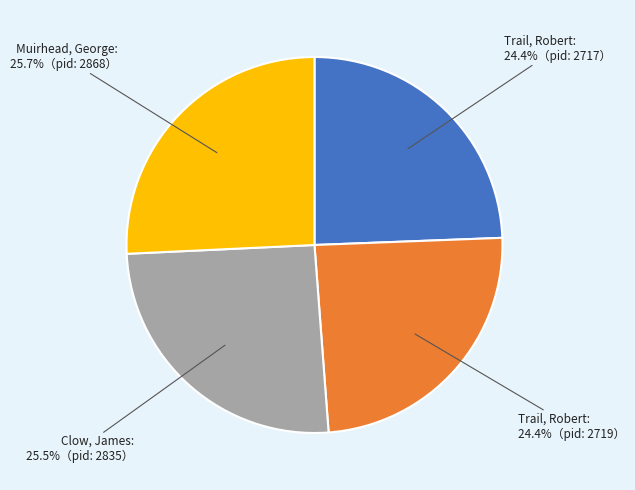

Does any single category account for the majority?

No